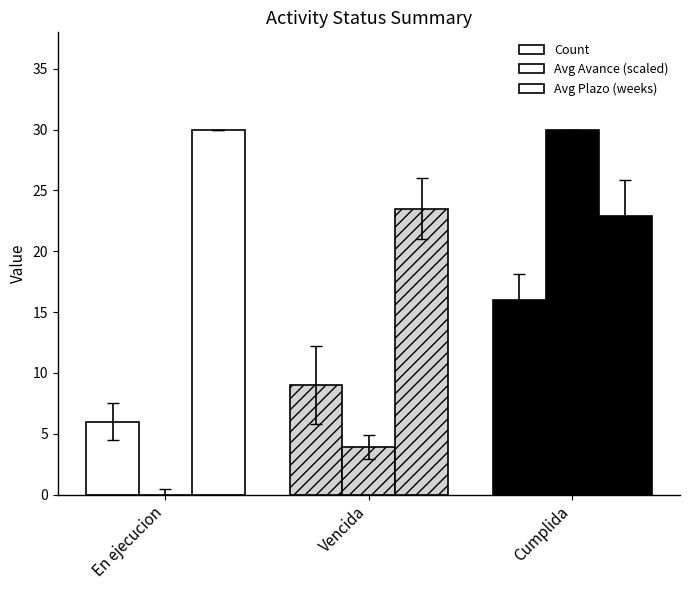

How many series are shown in this chart?

3